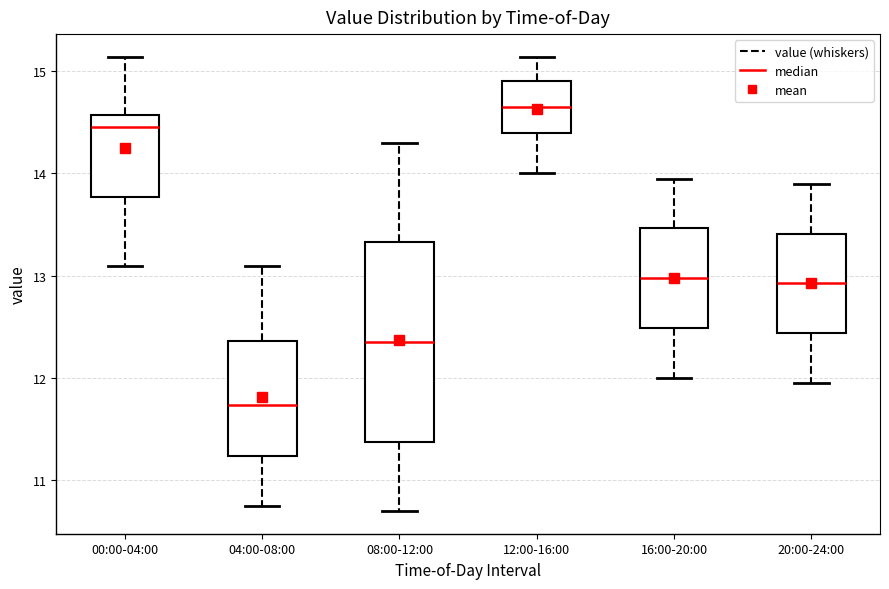

Which box's median line is the lowest?

04:00-08:00